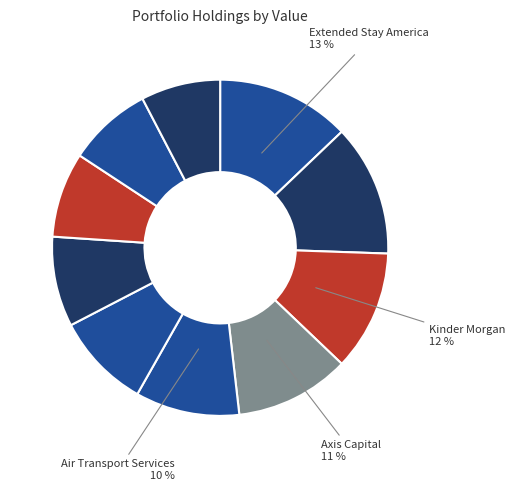

What is the largest slice in the pie chart?

Extended Stay America